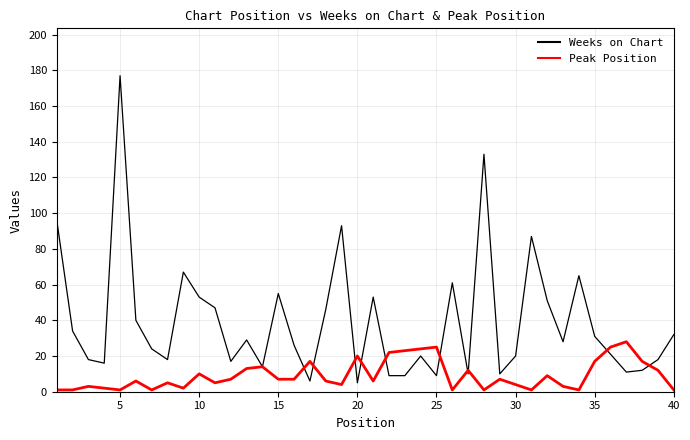

List the series in order of their peak value, lowest first.

Peak Position, Weeks on Chart